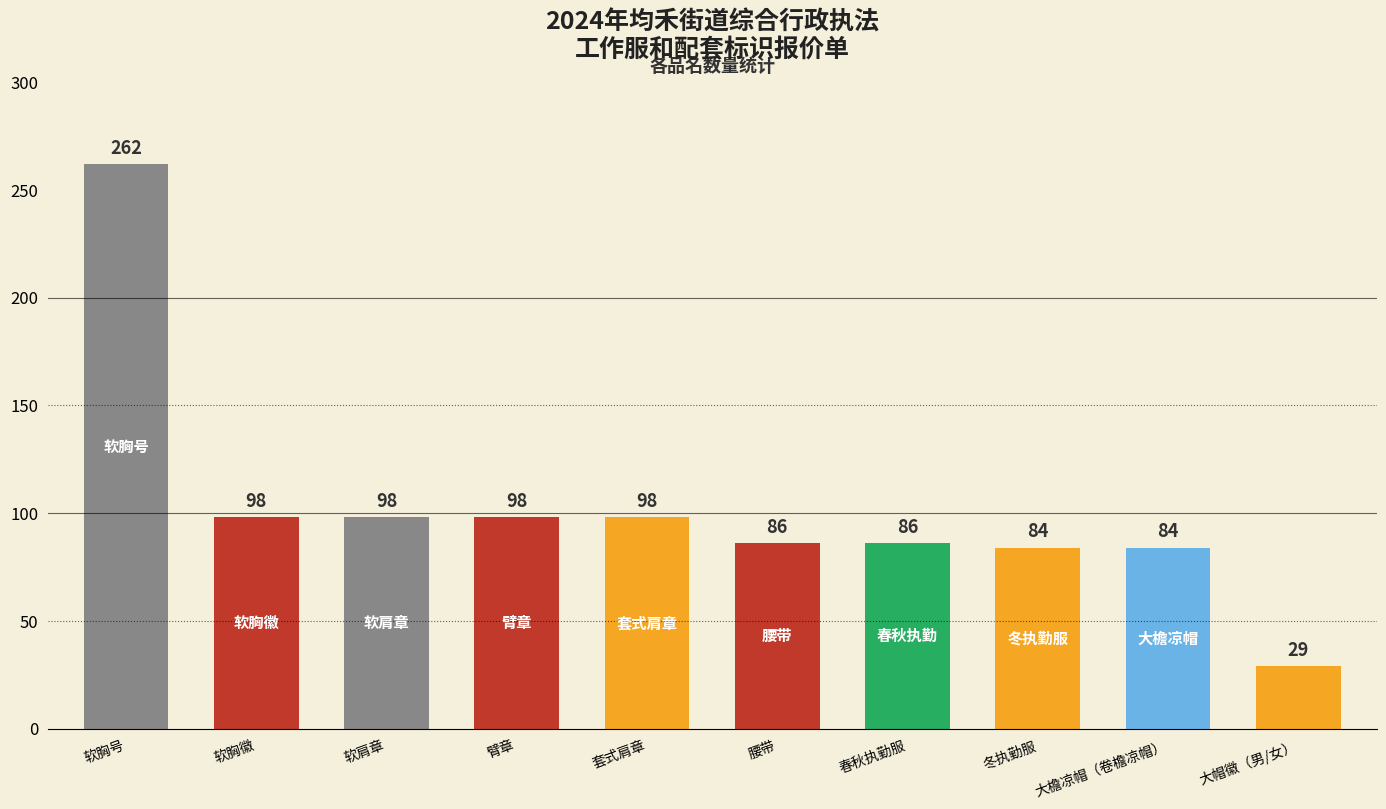

Reading left to right, transcribe all the data shown in this chart.

软胸号=262	软胸徽=98	软肩章=98	臂章=98	套式肩章=98	腰带=86	春秋执勤服=86	冬执勤服=84	大檐凉帽（卷檐凉帽）=84	大帽徽（男/女）=29